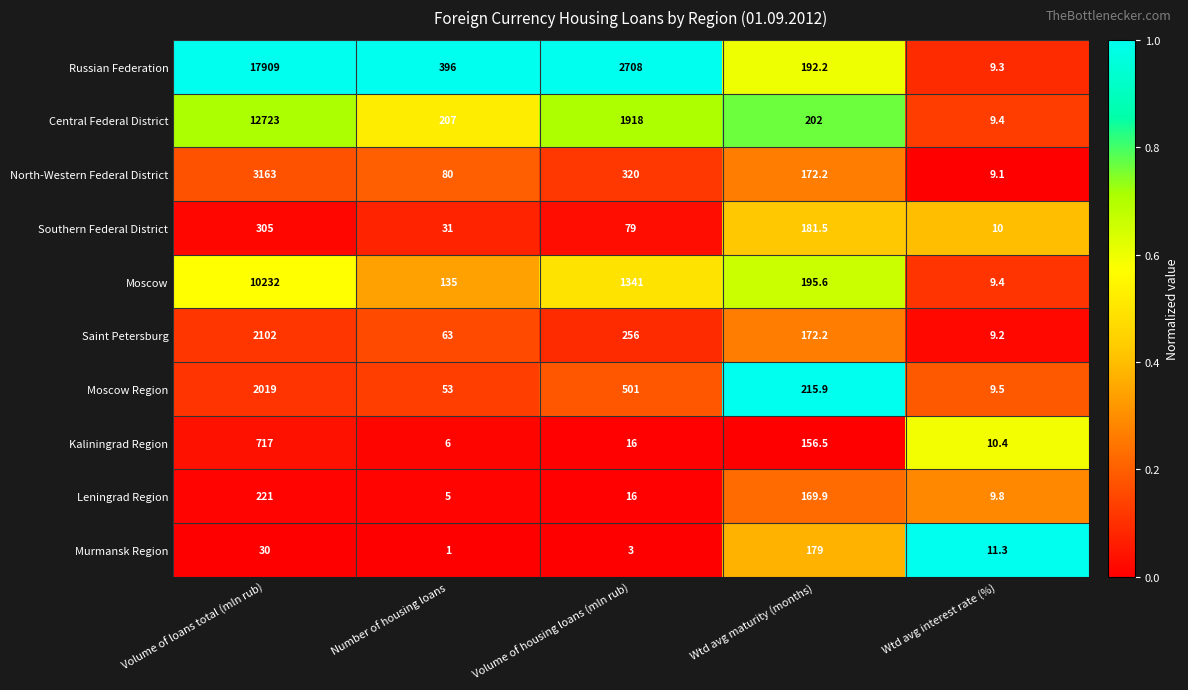

Which series has the largest total across all categories?

Russian Federation